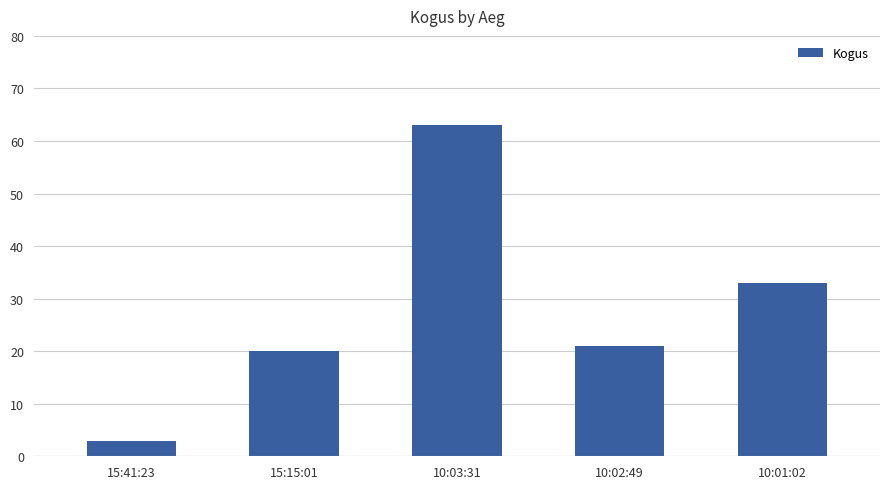

Are the bars horizontal?

No